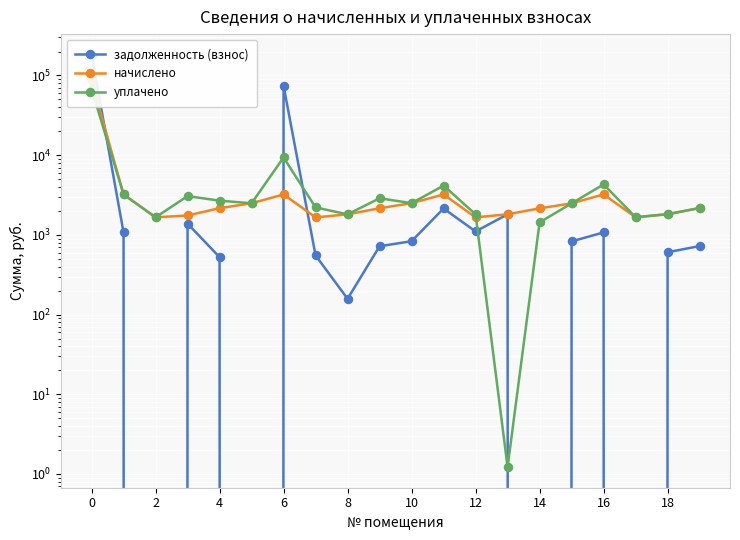

True or false: задолженность (взнос) has a value of 724.1 at 19.

True